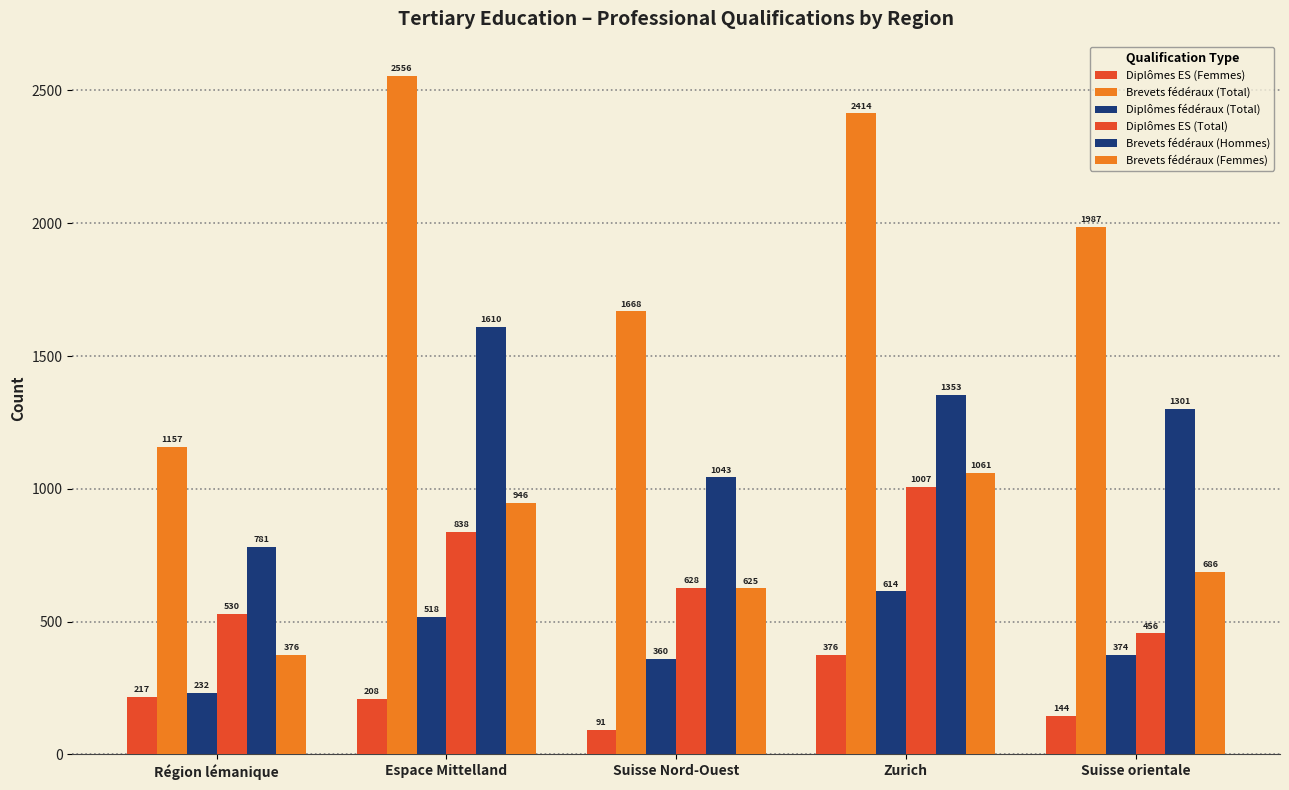

What is the minimum value shown in the chart?

91